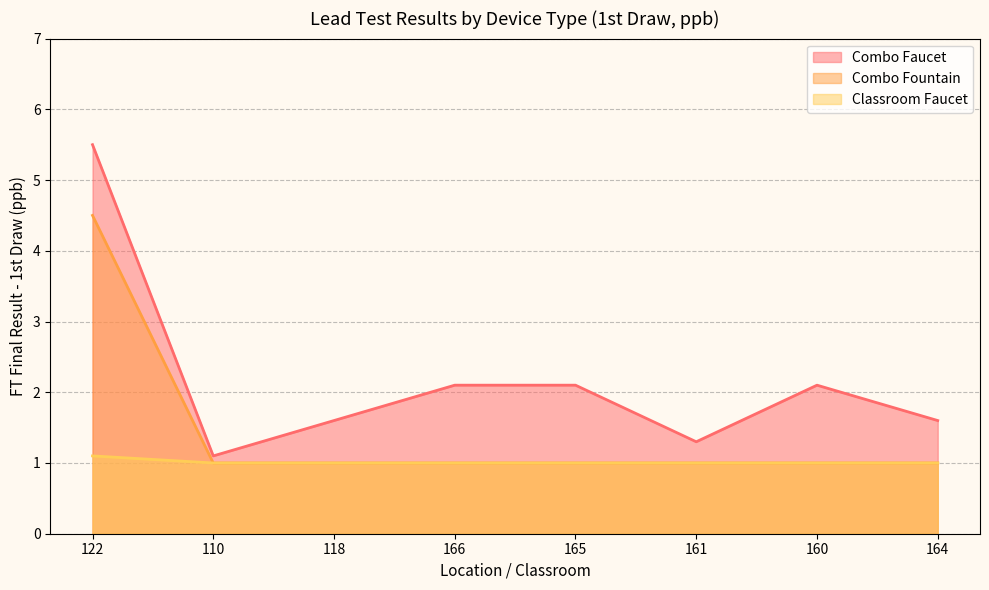

At which category is the sum across all series the highest?

122